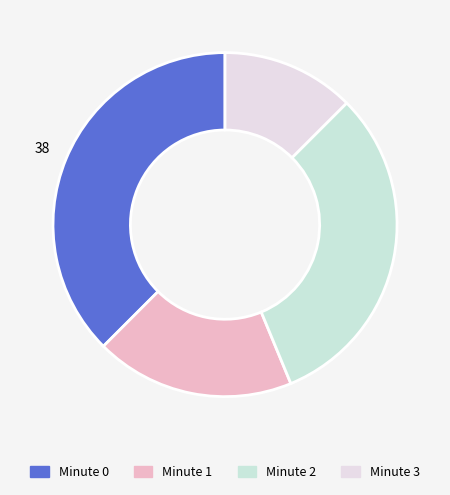

To the nearest percent, what is the average slice percentage?

25%